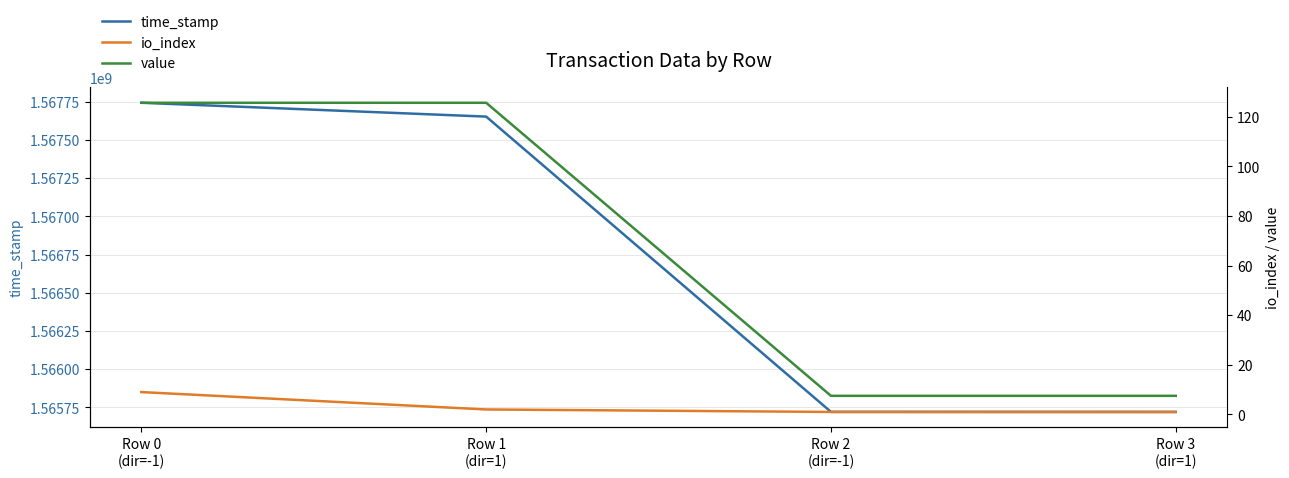

Which category has the lowest value across all series?

Row 2
(dir=-1)